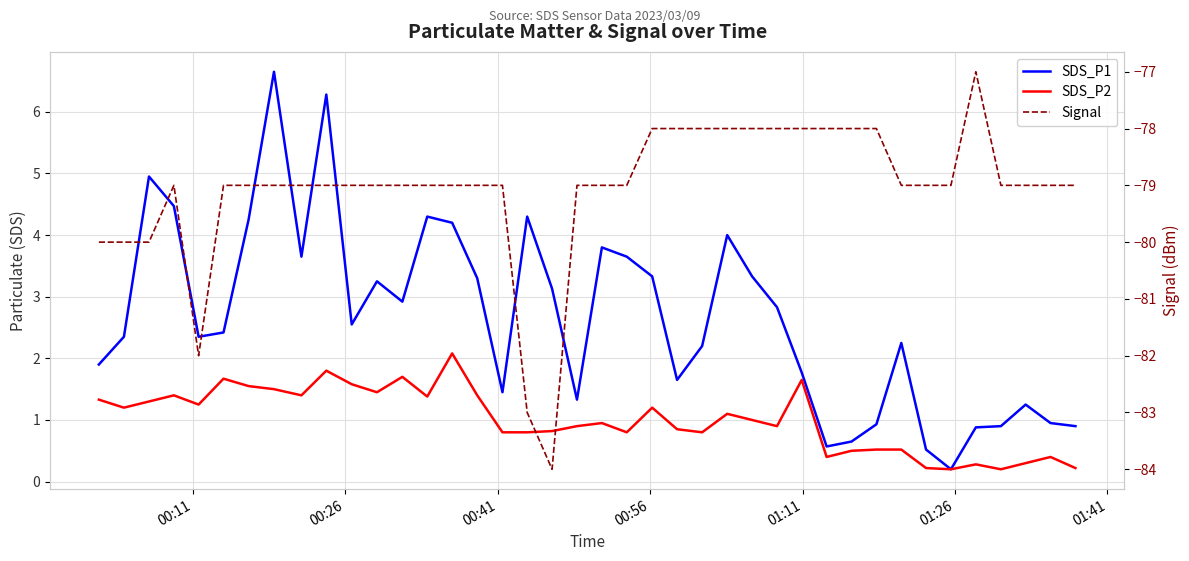

Reading left to right, extract all data points from this chart.

SDS_P1: 1.9	2.4	5.0	4.5	2.4	2.4	4.2	6.7	3.6	6.3	2.5	3.2	2.9	4.3	4.2	3.3	1.4	4.3	3.1	1.3	3.8	3.6	3.3	1.6	2.2	4.0	3.3	2.8	1.8	0.6	0.7	0.9	2.2	0.5	0.2	0.9	0.9	1.2	0.9	0.9
SDS_P2: 1.3	1.2	1.3	1.4	1.2	1.7	1.6	1.5	1.4	1.8	1.6	1.4	1.7	1.4	2.1	1.4	0.8	0.8	0.8	0.9	0.9	0.8	1.2	0.8	0.8	1.1	1.0	0.9	1.6	0.4	0.5	0.5	0.5	0.2	0.2	0.3	0.2	0.3	0.4	0.2
Signal: -80.0	-80.0	-80.0	-79.0	-82.0	-79.0	-79.0	-79.0	-79.0	-79.0	-79.0	-79.0	-79.0	-79.0	-79.0	-79.0	-79.0	-83.0	-84.0	-79.0	-79.0	-79.0	-78.0	-78.0	-78.0	-78.0	-78.0	-78.0	-78.0	-78.0	-78.0	-78.0	-79.0	-79.0	-79.0	-77.0	-79.0	-79.0	-79.0	-79.0